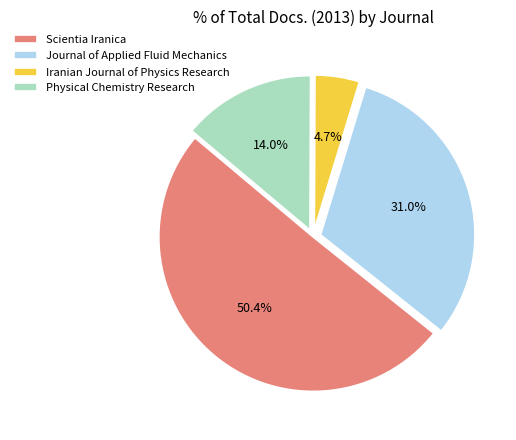

Rank the categories by value from highest to lowest.

Scientia Iranica, Journal of Applied Fluid Mechanics, Physical Chemistry Research, Iranian Journal of Physics Research